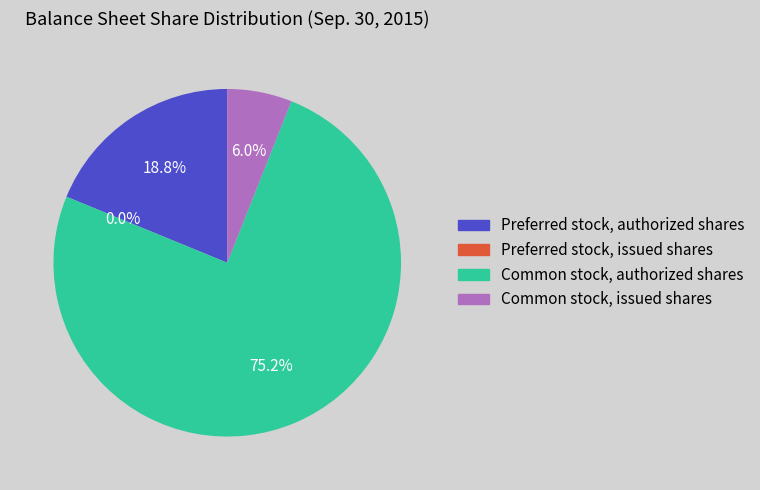

To the nearest percent, what percentage of the pie is Common stock, authorized shares?

75%